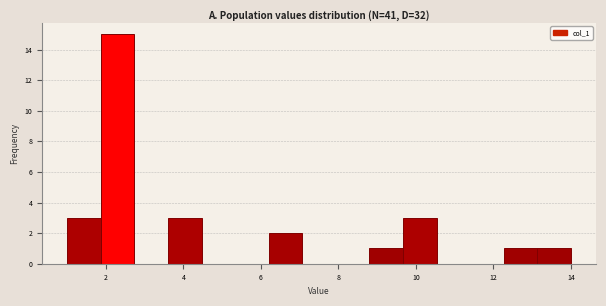

Reading left to right, transcribe this chart: for each bar, give the range it covers on the x-axis and its height. Neither the bar edges nor the heights are printed on the chart, so give them approximately, as read against the axes.

1.0 to 1.8: 3
1.8 to 2.8: 15
2.8 to 3.6: 0
3.6 to 4.4: 3
4.4 to 5.4: 0
5.4 to 6.2: 0
6.2 to 7.0: 2
7.0 to 8.0: 0
8.0 to 8.8: 0
8.8 to 9.6: 1
9.6 to 10.6: 3
10.6 to 11.4: 0
11.4 to 12.2: 0
12.2 to 13.2: 1
13.2 to 14.0: 1